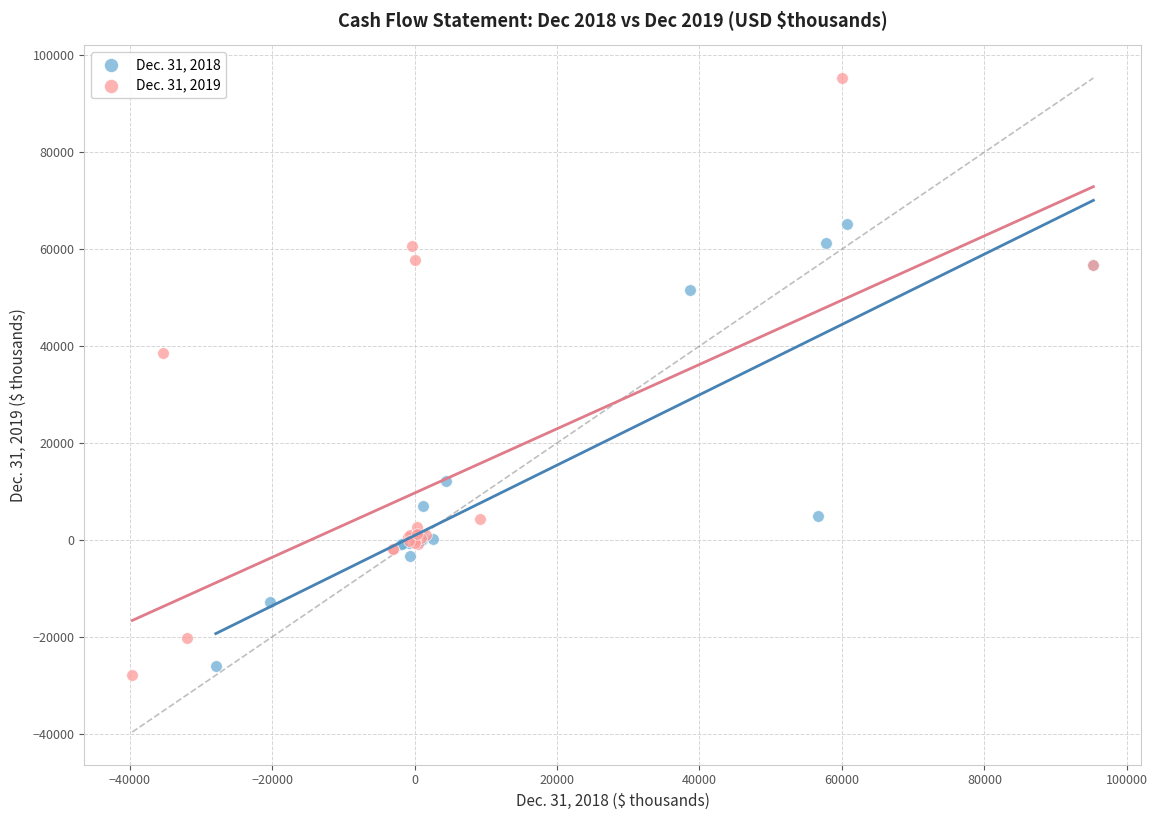

What are all the series names shown in the legend?

Dec. 31, 2018, Dec. 31, 2019